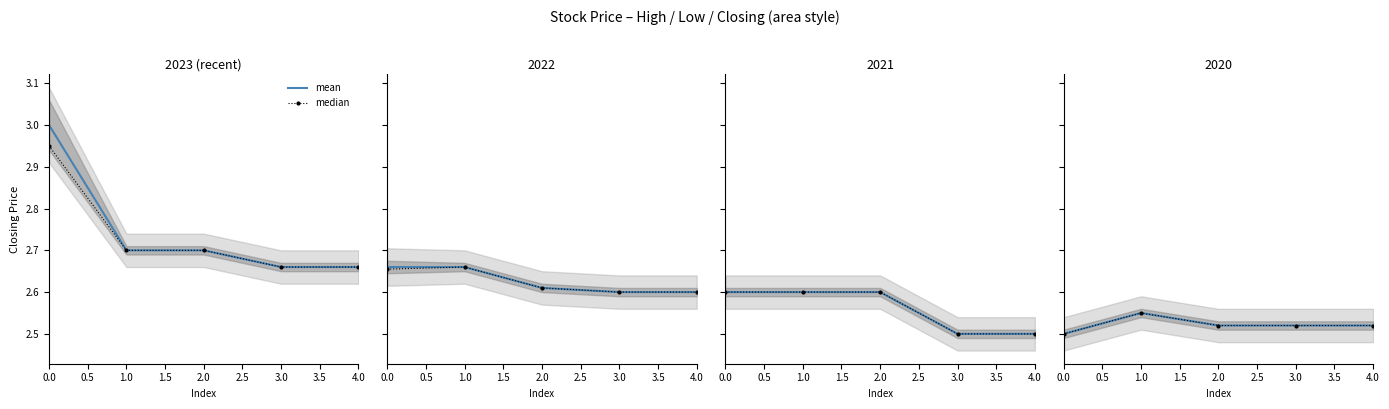

True or false: mean and median intersect in this chart.

False